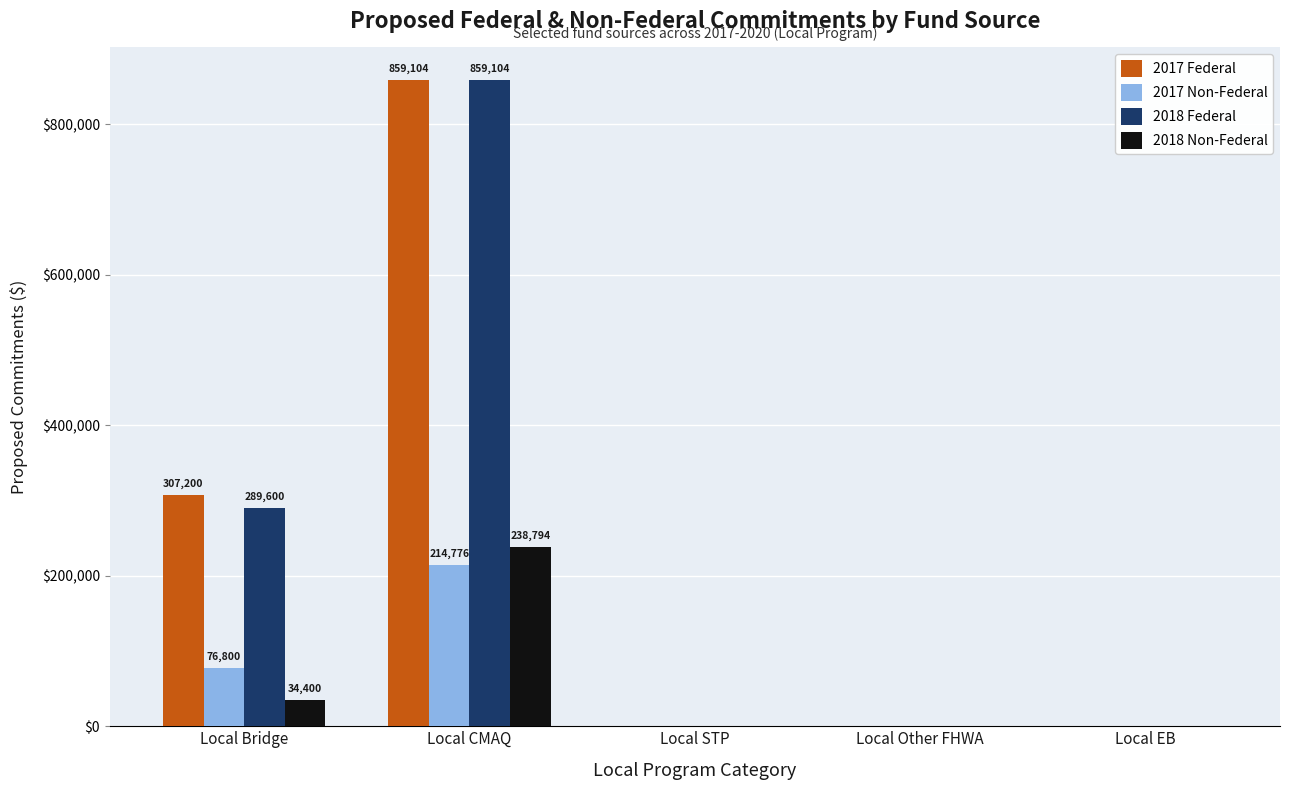

Does the chart contain stacked bars?

No